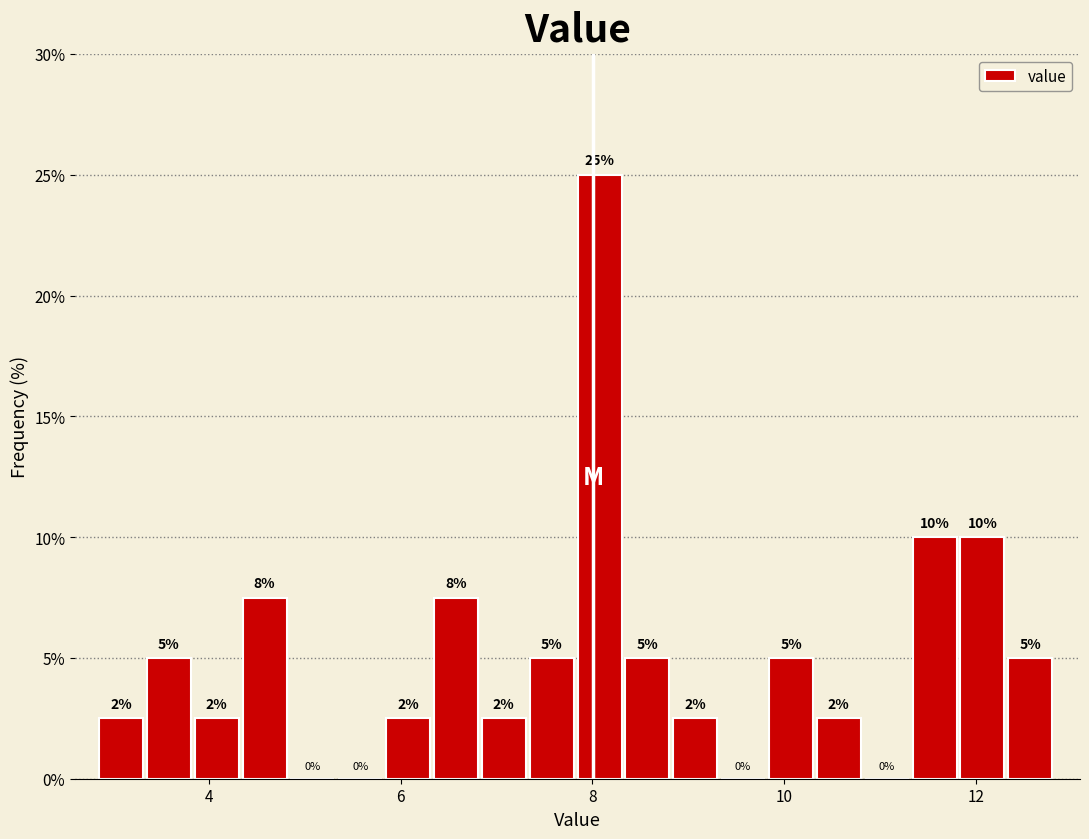

Read against the x-axis, roughly where is the centre of the tallest bar?

8.0